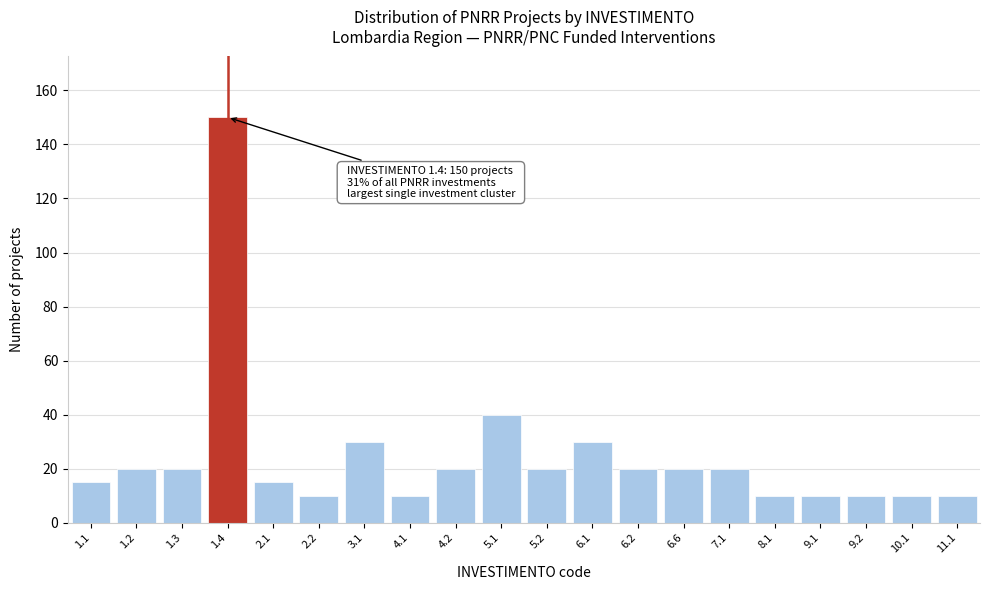

Reading left to right, list all the values displayed in this chart.

15	20	20	150	15	10	30	10	20	40	20	30	20	20	20	10	10	10	10	10